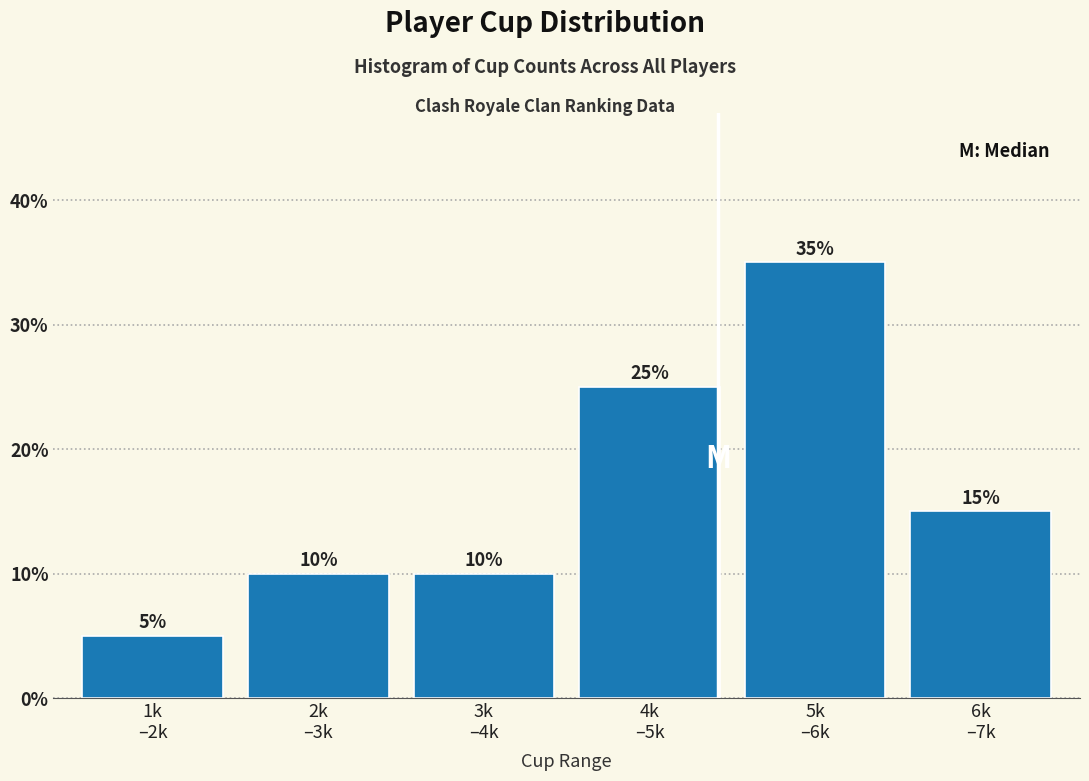

Reading left to right, extract all data points from this chart.

5	10	10	25	35	15